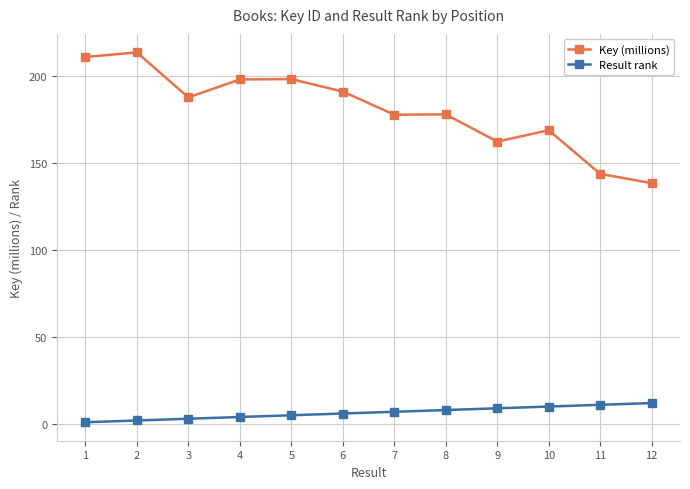

At 12, list the series in order from smallest to largest.

Result rank, Key (millions)